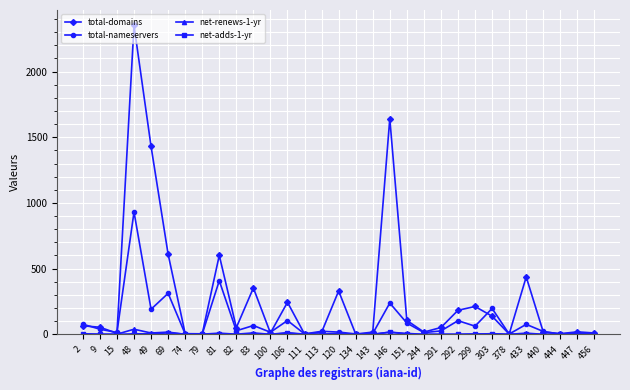

Which series has the largest range (max minus min)?

total-domains